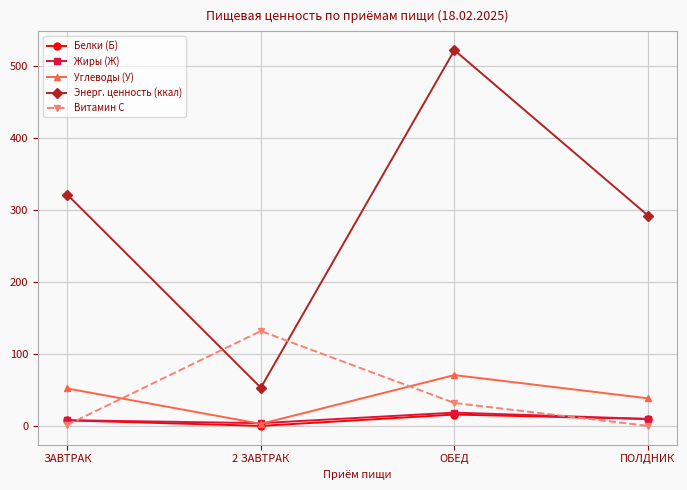

Which series changed the most between 2 ЗАВТРАК and ПОЛДНИК?

Энерг. ценность (ккал)